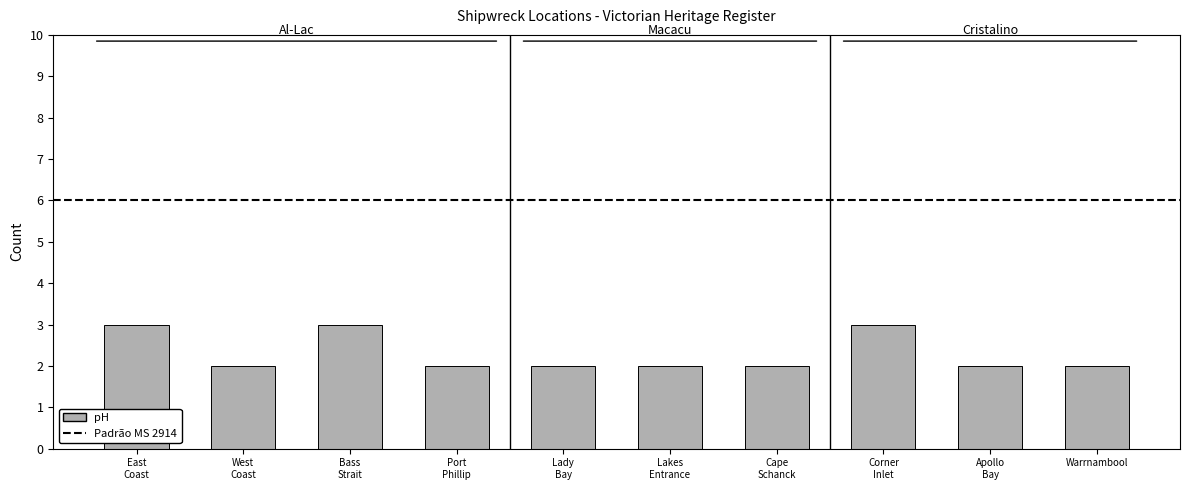

What is the sum of all values?

23